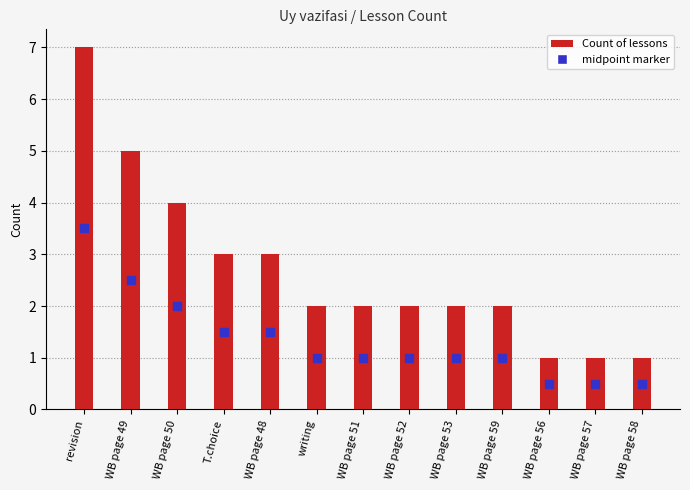

What is the maximum value shown in the chart?

7